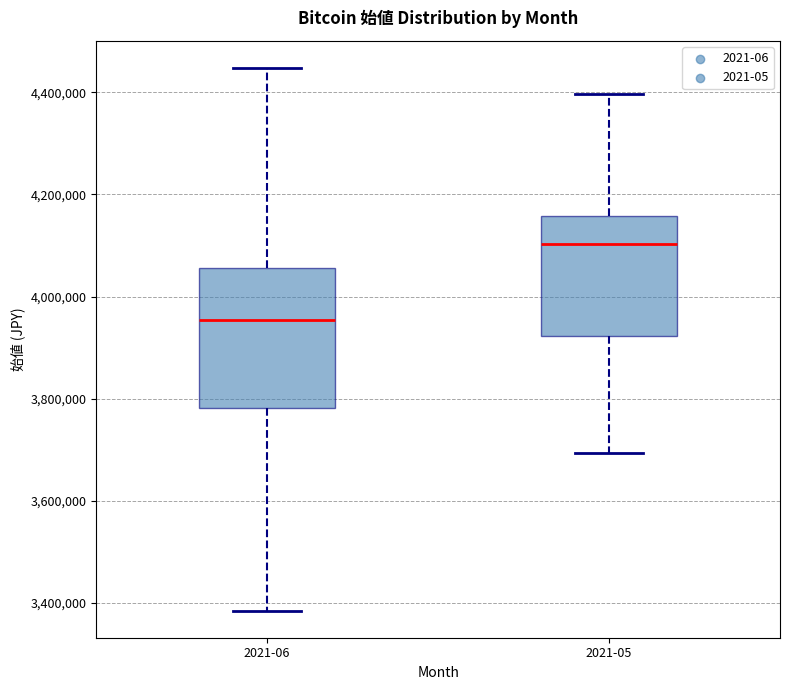

Comparing the boxes themselves (not the whiskers), which one is the tallest?

2021-06